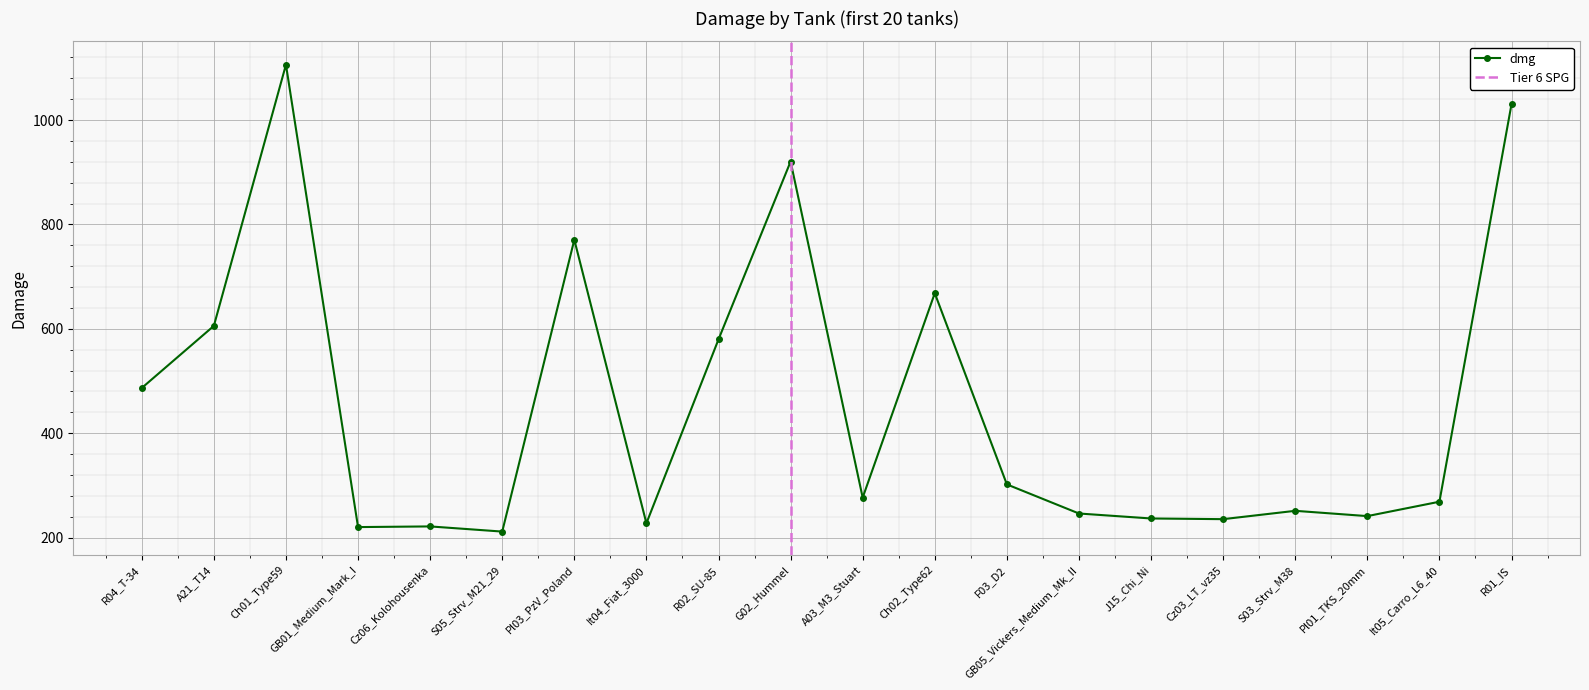

Which has a higher value, R04_T-34 or GB01_Medium_Mark_I?

R04_T-34